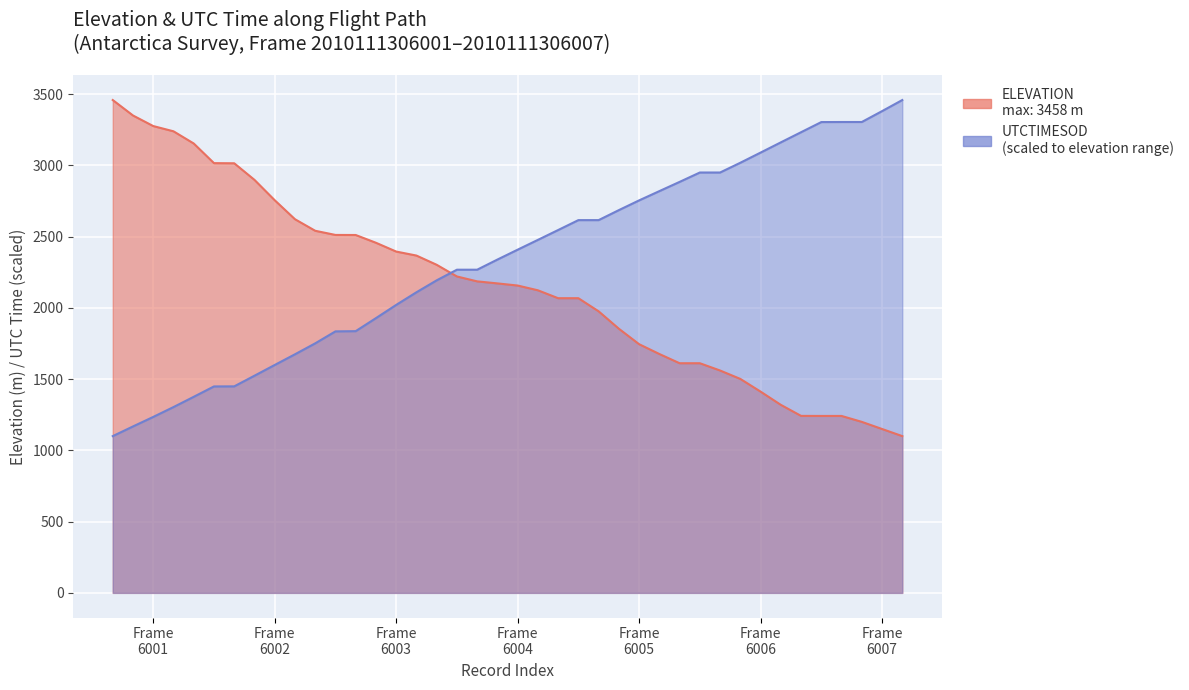

Between 2010111306001 and 2010111306005, which series saw the biggest shift?

UTCTIMESOD_norm